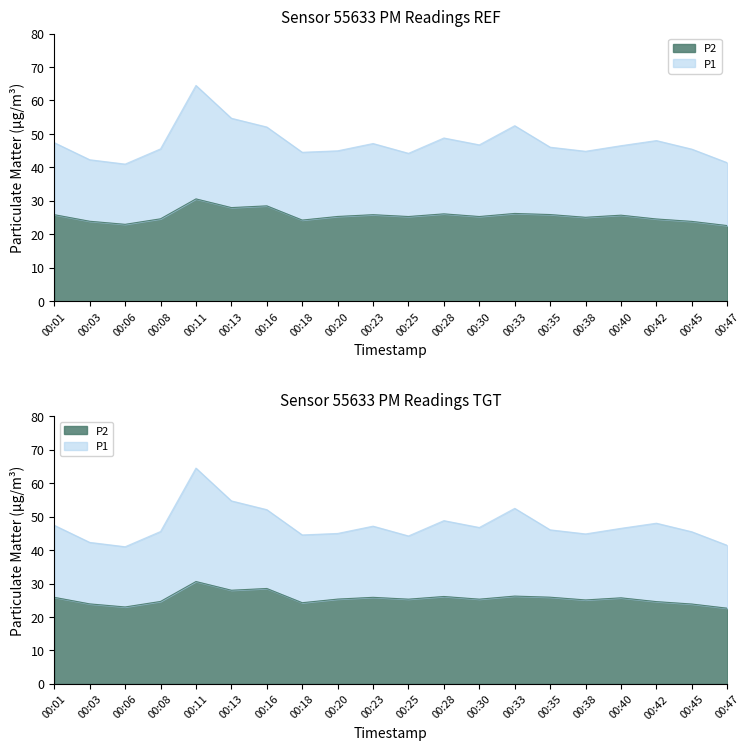

How many lines are shown in the chart?

2